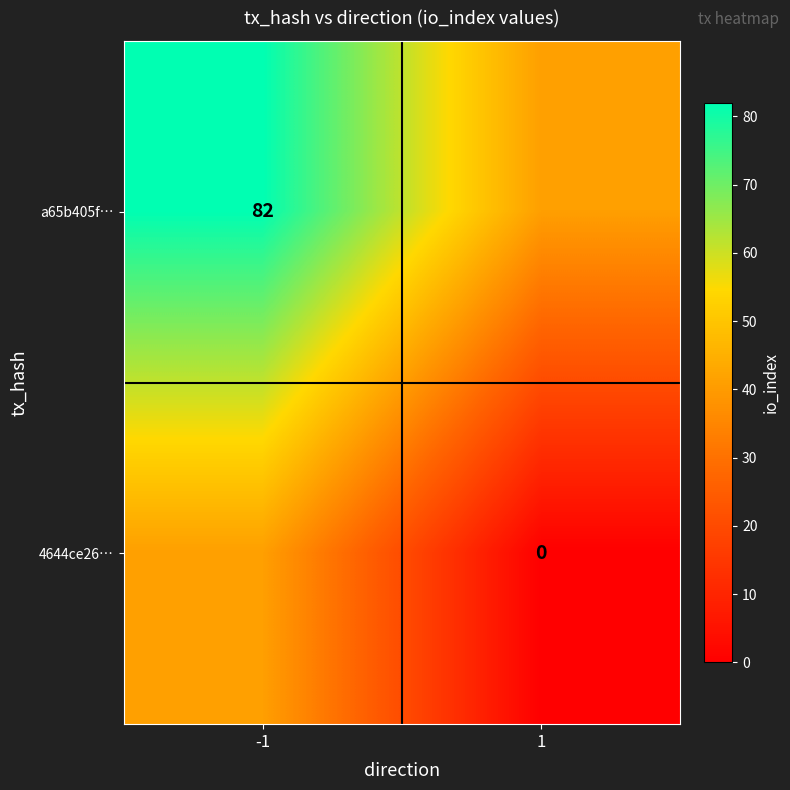

The a65b405f… series shows 82 at -1. True or false?

True